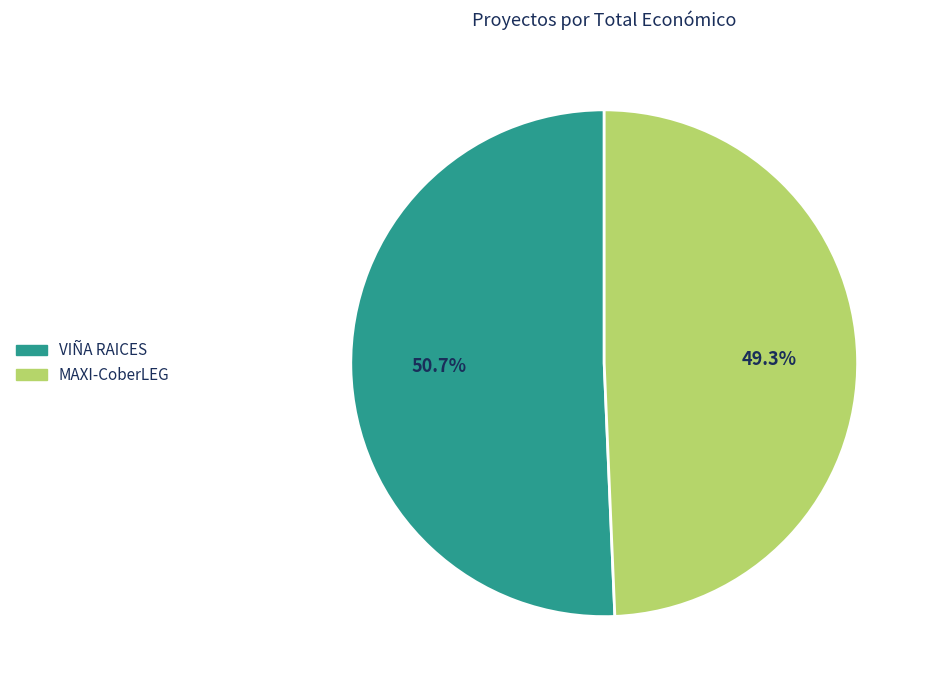

Which category accounts for the majority?

VIÑA RAICES